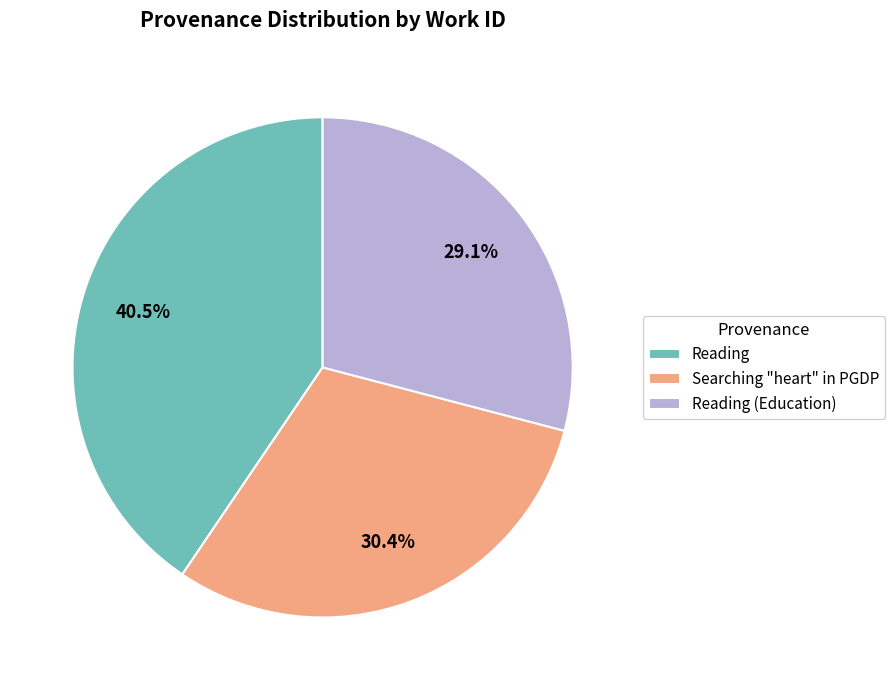

What is the ratio of the value at Reading to the value at Reading (Education)?

1.4